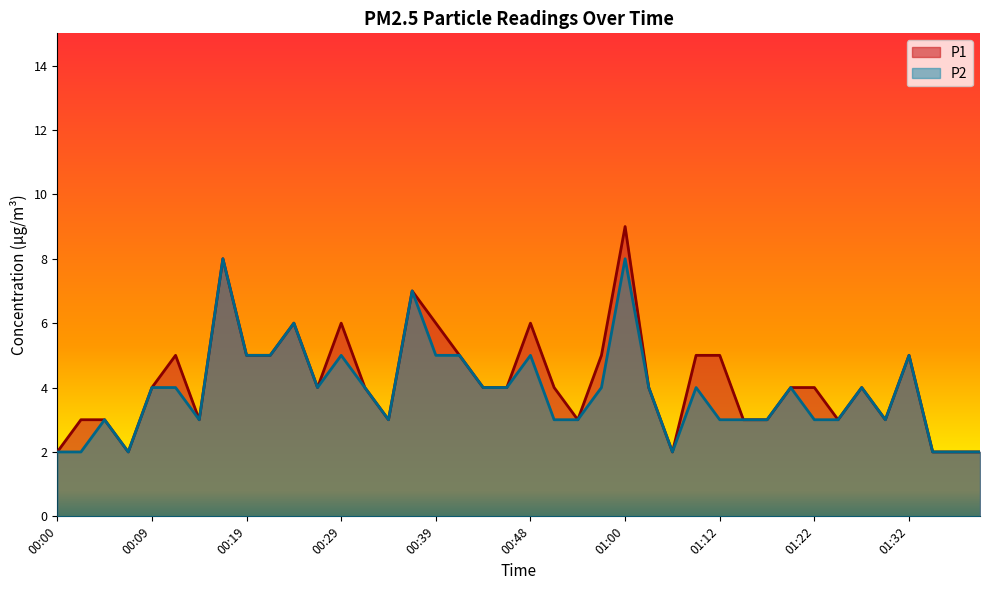

Count the P1 values in the range 3 to 5.

27